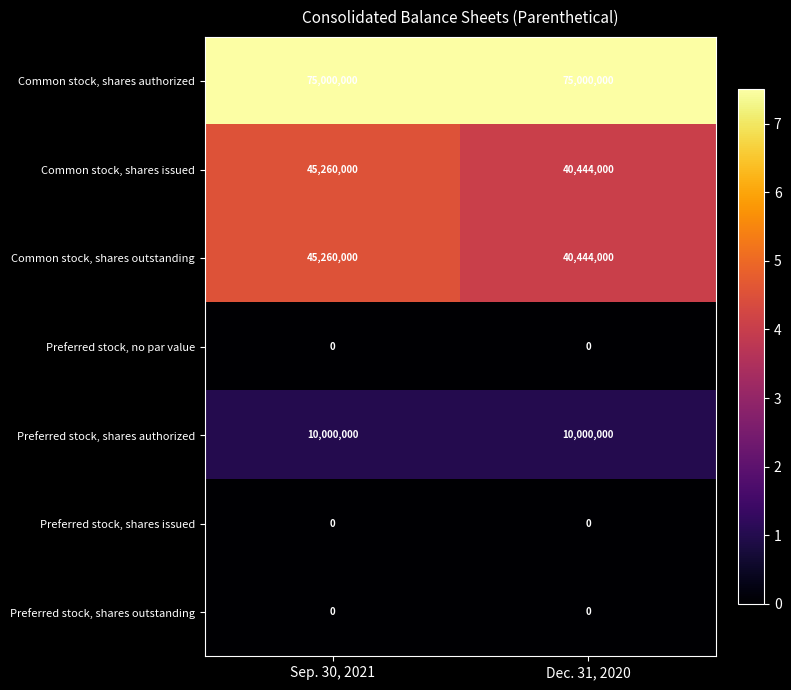

The Common stock, shares issued series shows 24392254 at Sep. 30, 2021. True or false?

False